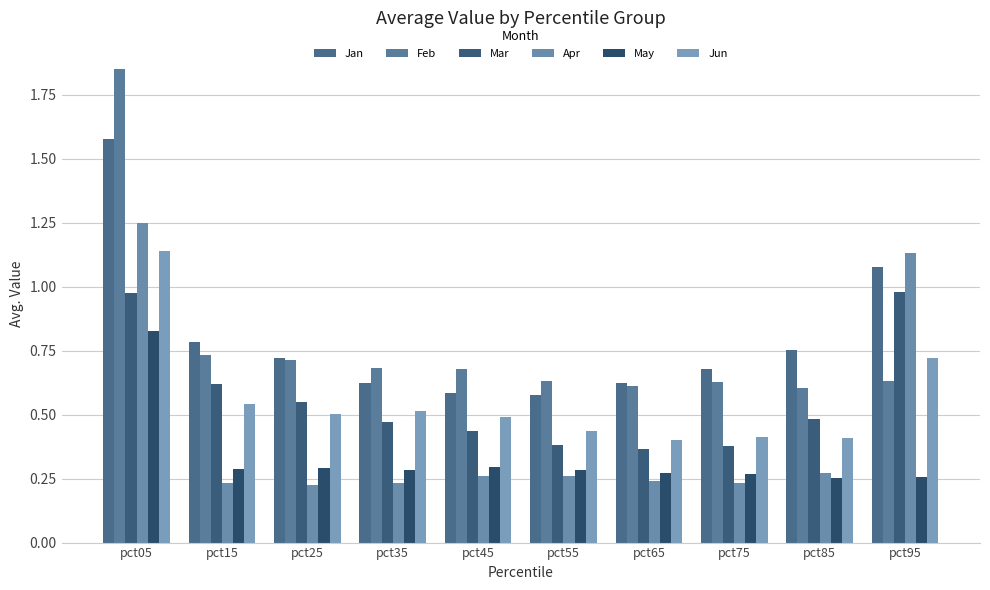

At which category does the chart reach its minimum across all series?

pct25